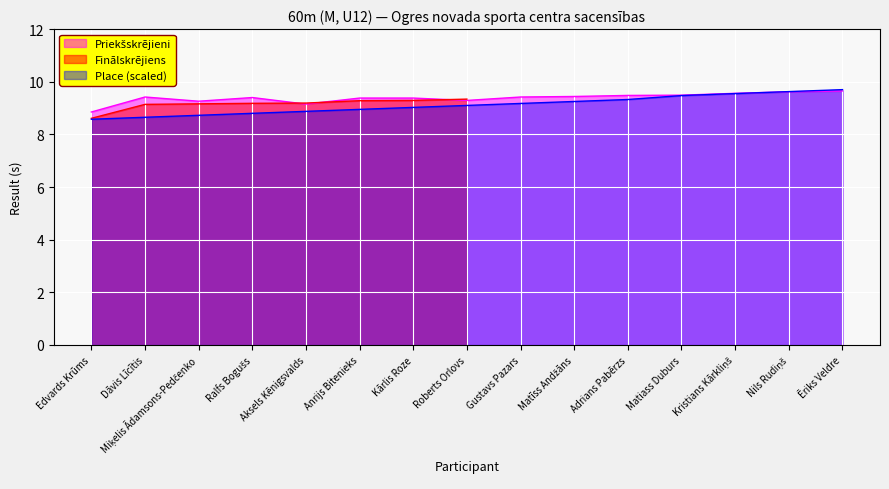

What is the maximum value shown in the chart?

9.7